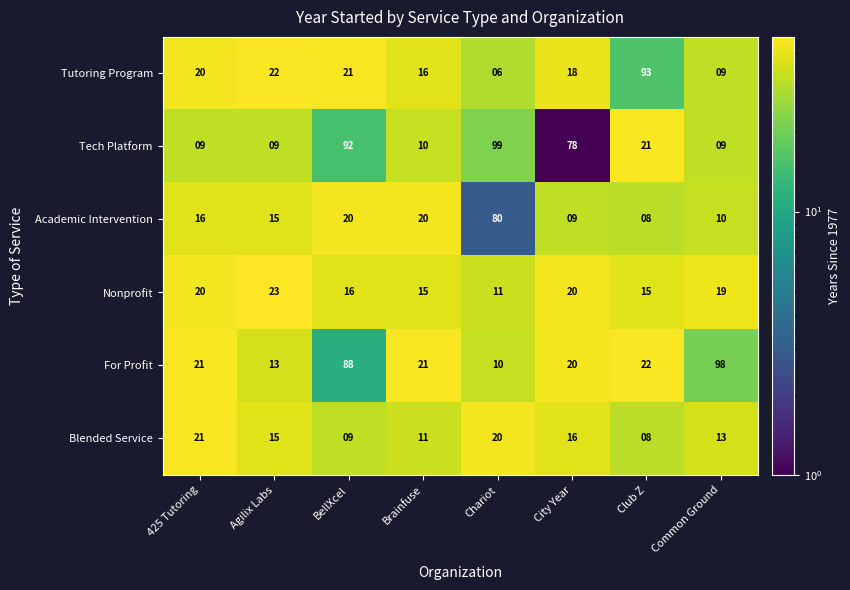

What is the approximate value of Blended Service at City Year, to the nearest 5?

15